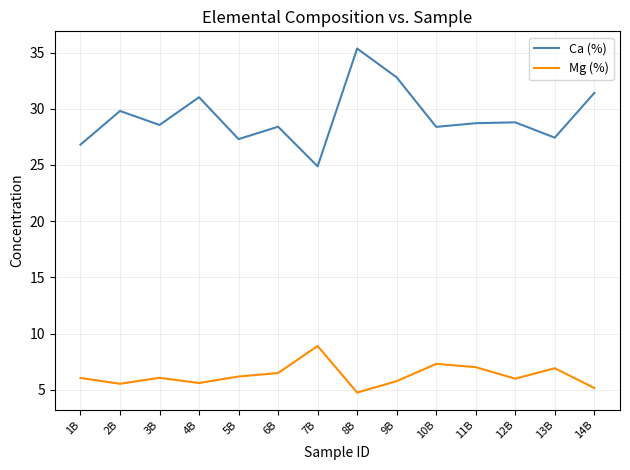

At 2B, list the series in order from smallest to largest.

Mg (%), Ca (%)